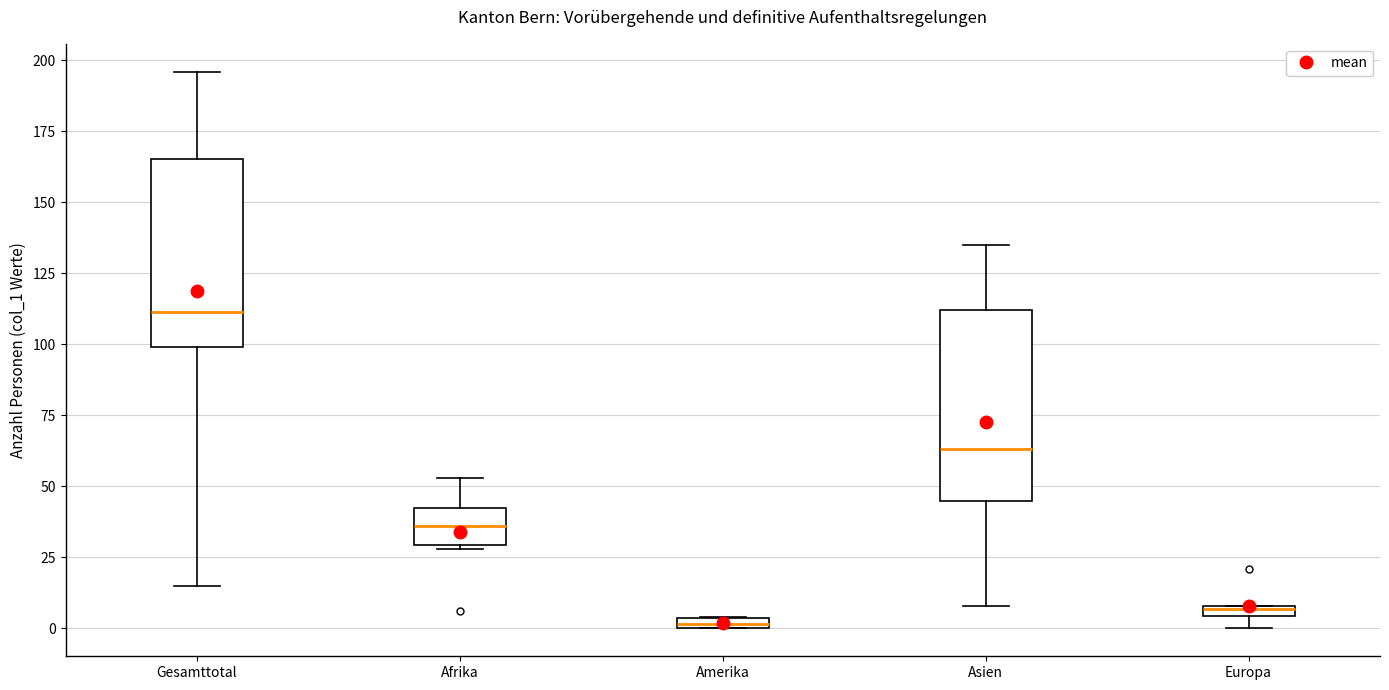

Where is the upper edge of the box for Europa on the y-axis? The values are not printed on the chart, so give them approximately, as read against the axis.

10